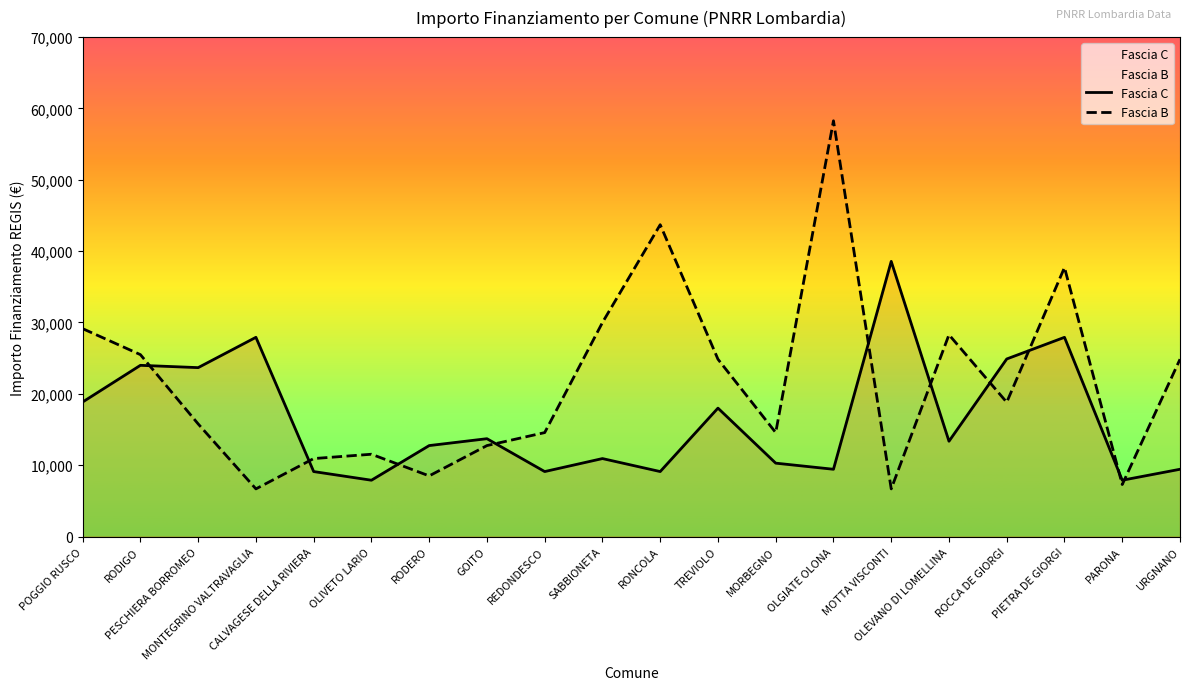

In Fascia C, how many points are lower than both neighbors (excluding endpoints)?

7